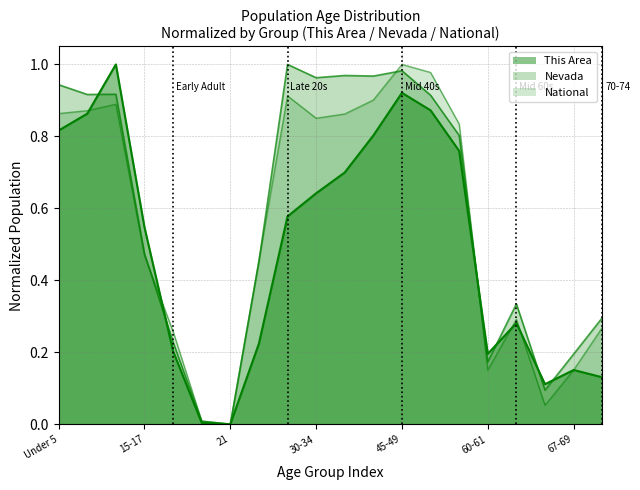

What is the average value of the National series?

0.6